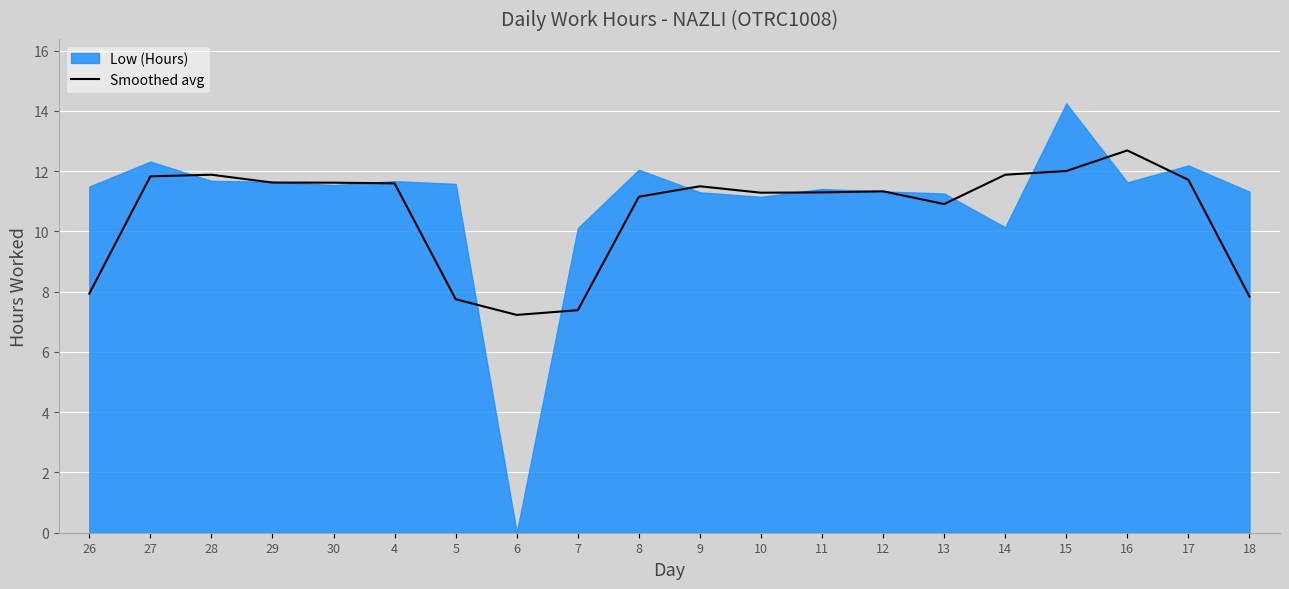

Is it true that Smoothed avg equals 18.5 at 10?

False